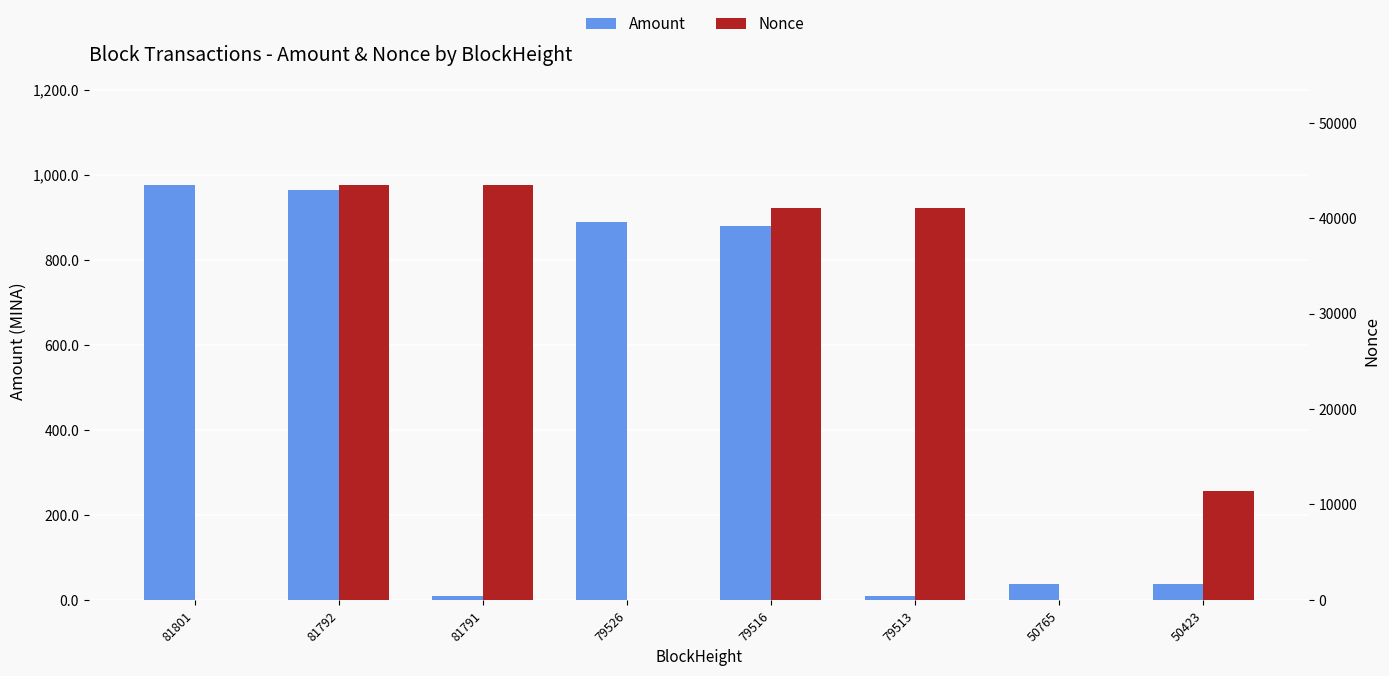

How many data points in Nonce are above 41019?

3